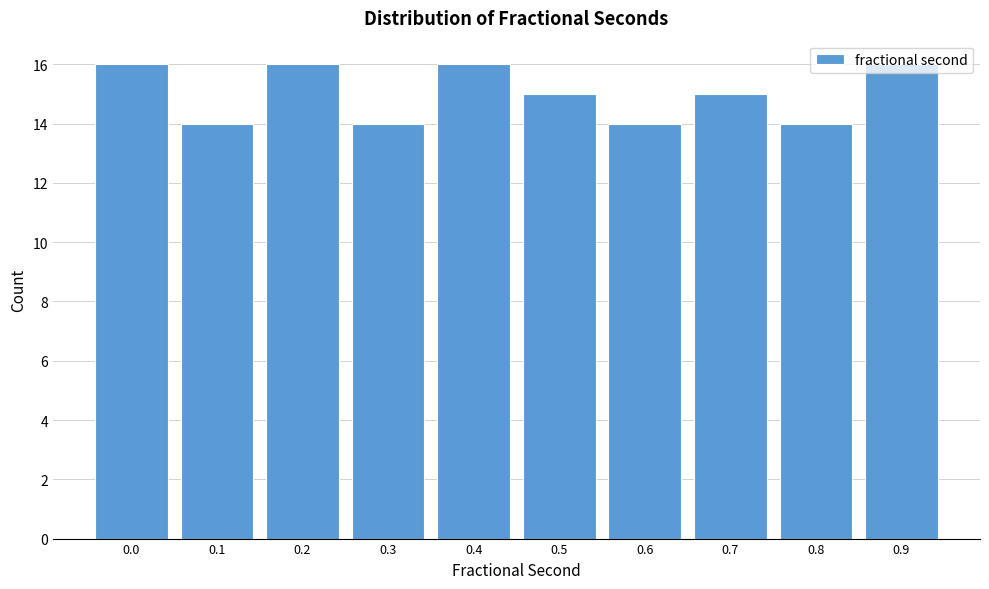

What is the value of the 3rd bar from the left?

16